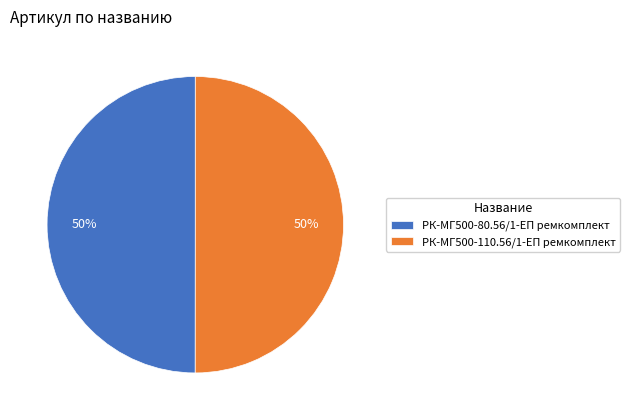

What is the ratio of the value at РК-МГ500-110.56/1-ЕП ремкомплект to the value at РК-МГ500-80.56/1-ЕП ремкомплект?

1.0